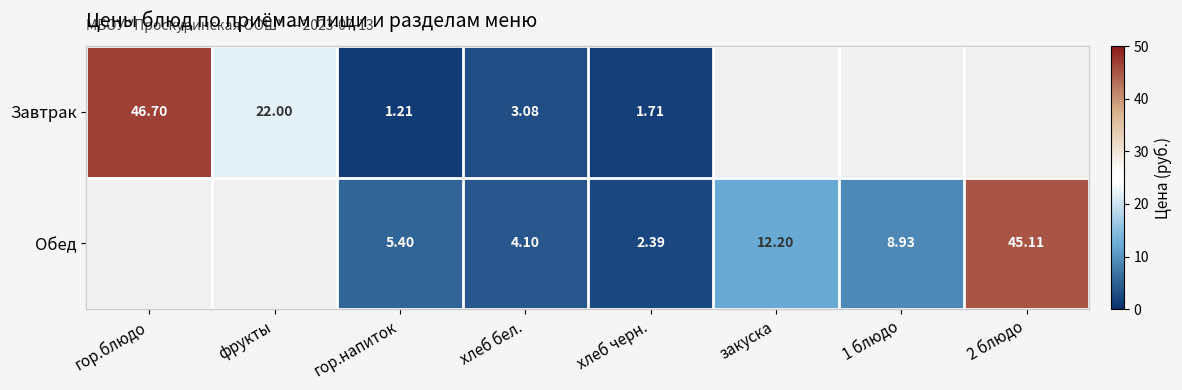

Is the value of Завтрак at фрукты greater than the value of Обед at закуска?

Yes